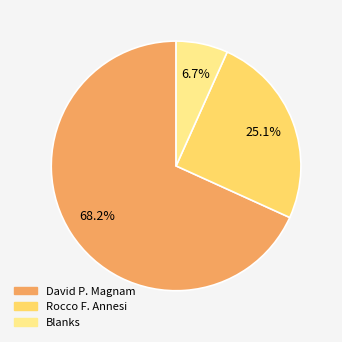

Is there a majority slice in this chart?

Yes